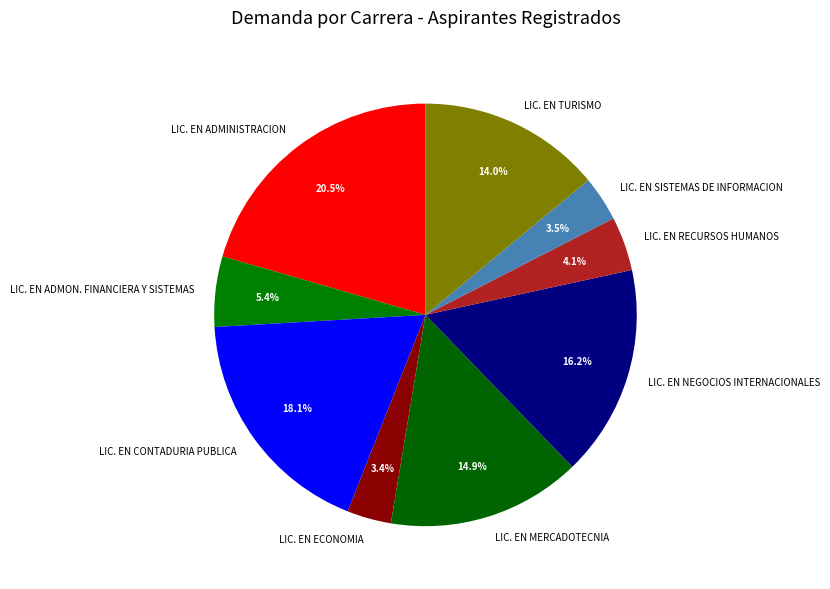

True or false: LIC. EN MERCADOTECNIA accounts for 24% of the total.

False